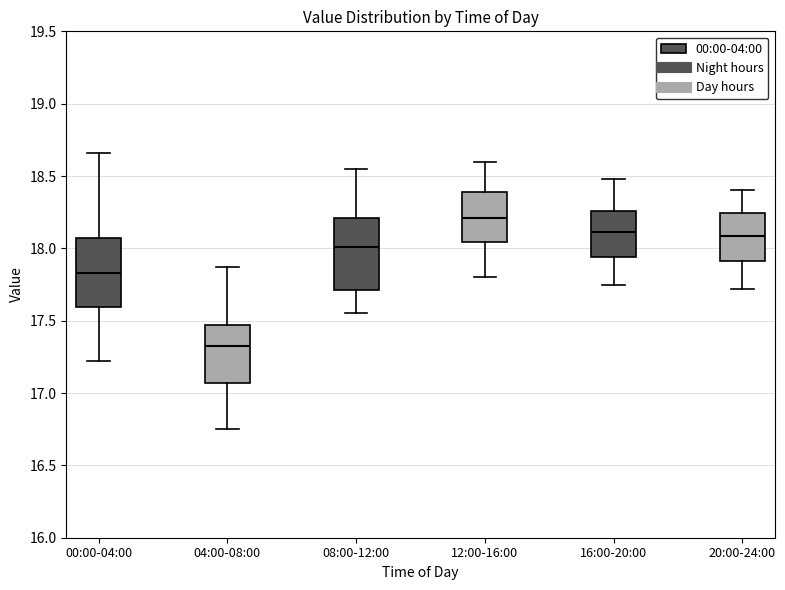

Reading left to right, transcribe this box plot: for each box, give where its median line is, the range the box spans, and where its two whiskers end, as read against the y-axis. The values are not printed on the chart, so give them approximately, as read against the axis.

00:00-04:00: median 17.85, box 17.60 to 18.05, whiskers 17.20 to 18.65
04:00-08:00: median 17.35, box 17.05 to 17.45, whiskers 16.75 to 17.85
08:00-12:00: median 18.00, box 17.70 to 18.20, whiskers 17.55 to 18.55
12:00-16:00: median 18.20, box 18.05 to 18.40, whiskers 17.80 to 18.60
16:00-20:00: median 18.10, box 17.95 to 18.25, whiskers 17.75 to 18.50
20:00-24:00: median 18.10, box 17.90 to 18.25, whiskers 17.70 to 18.40